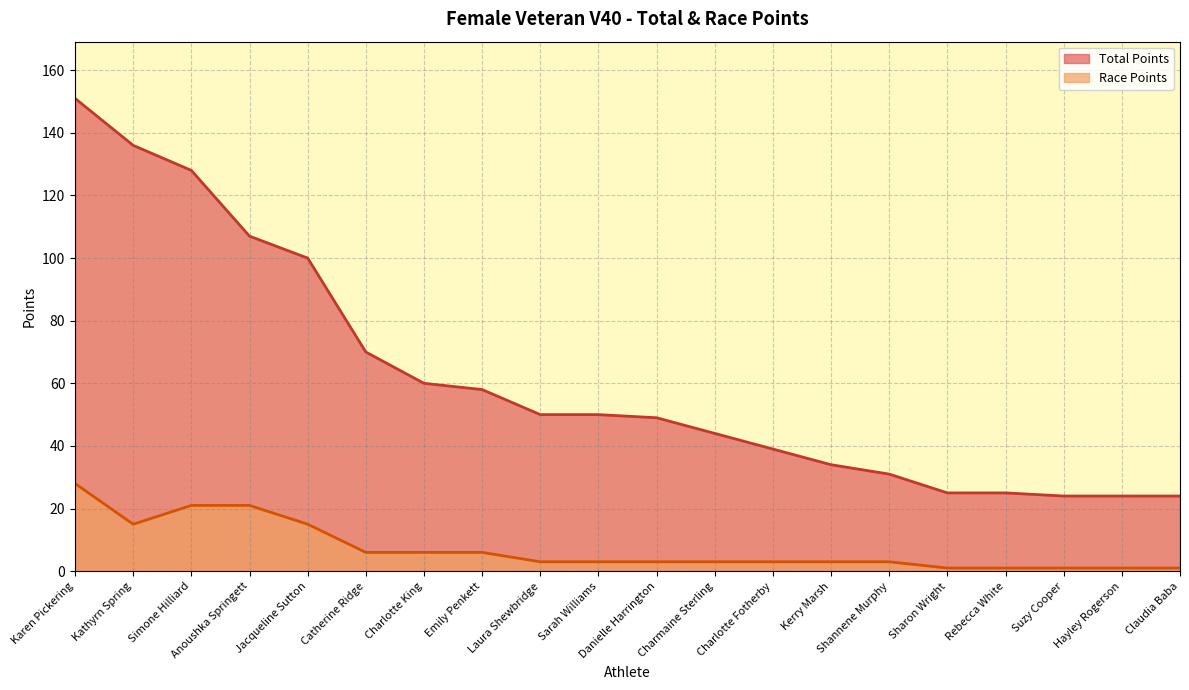

Which has a higher value, Emily Penkett or Charlotte King?

Charlotte King